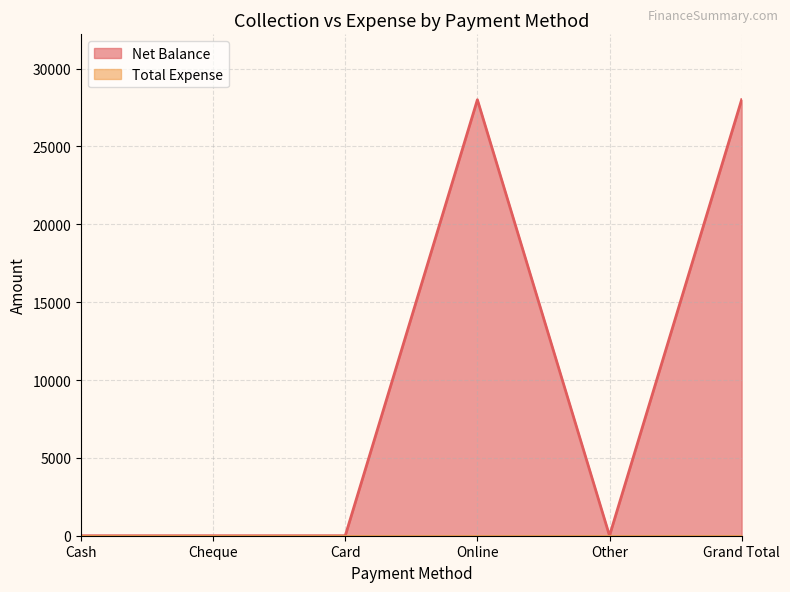

What is the difference between the values at Cheque and Grand Total?

28000